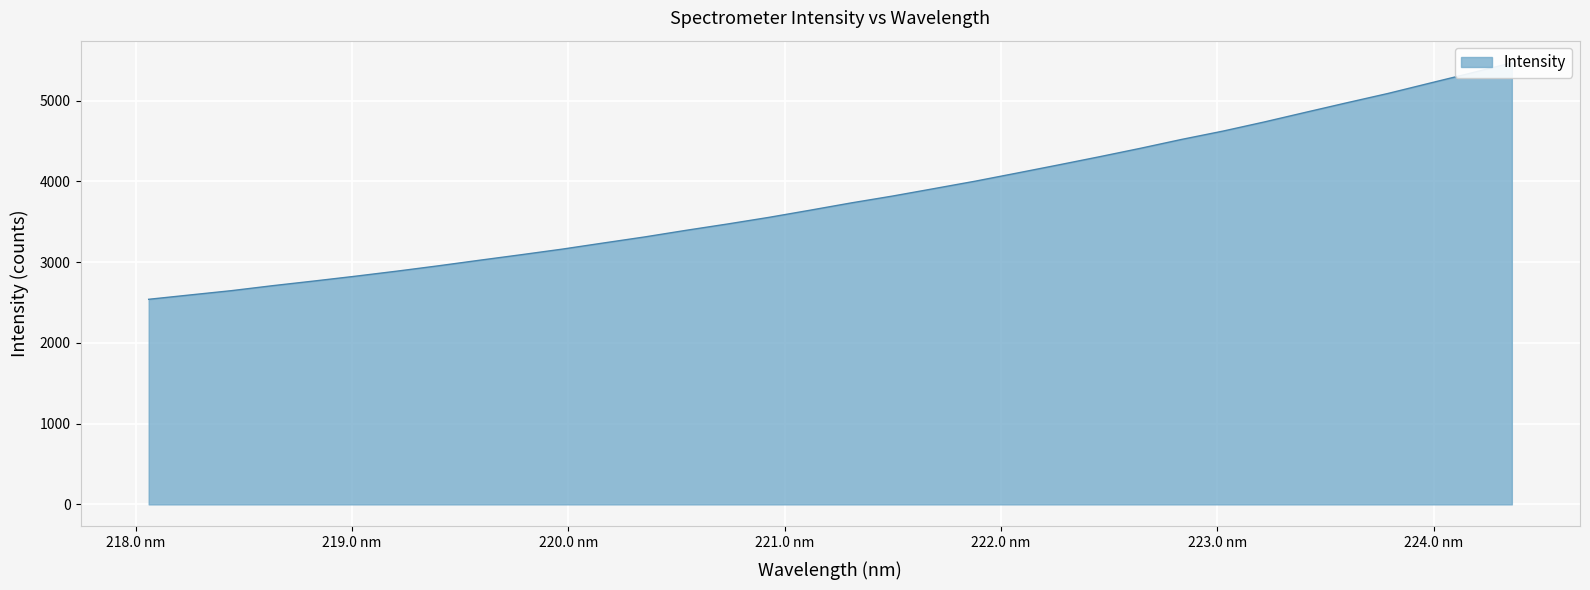

What is the change in value from 218.6332 to 222.263?

+1493.6